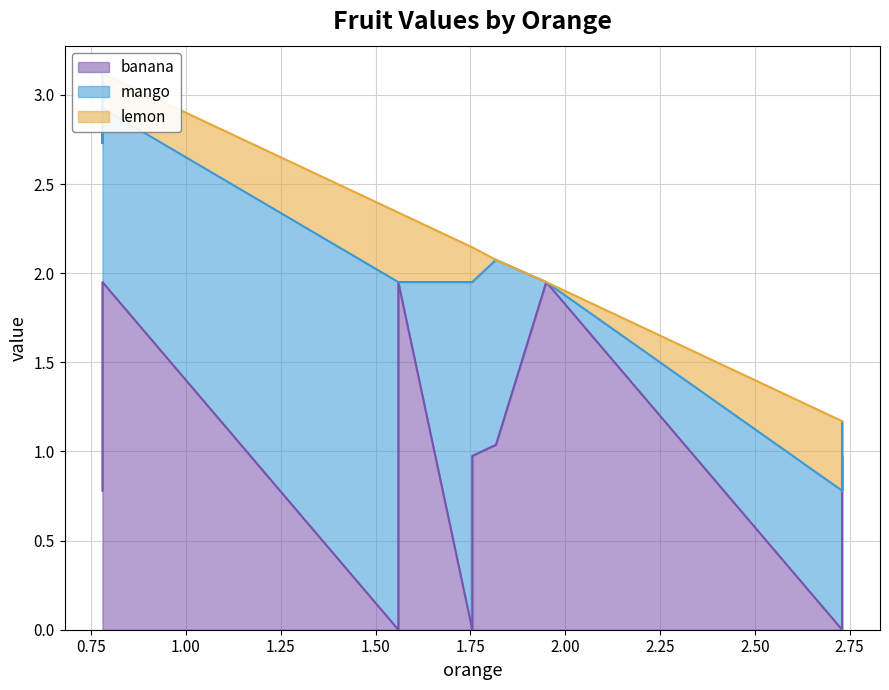

What is the sum of all mango values?

15.5